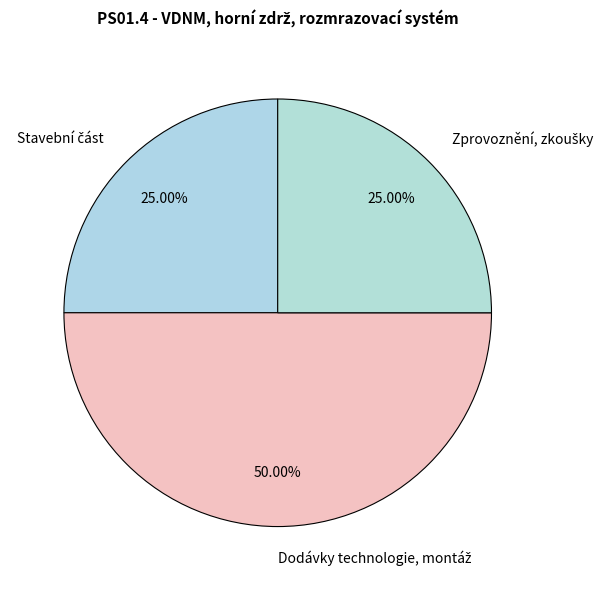

What percentage is the Dodávky technologie, montáž slice, to the nearest percent?

50%